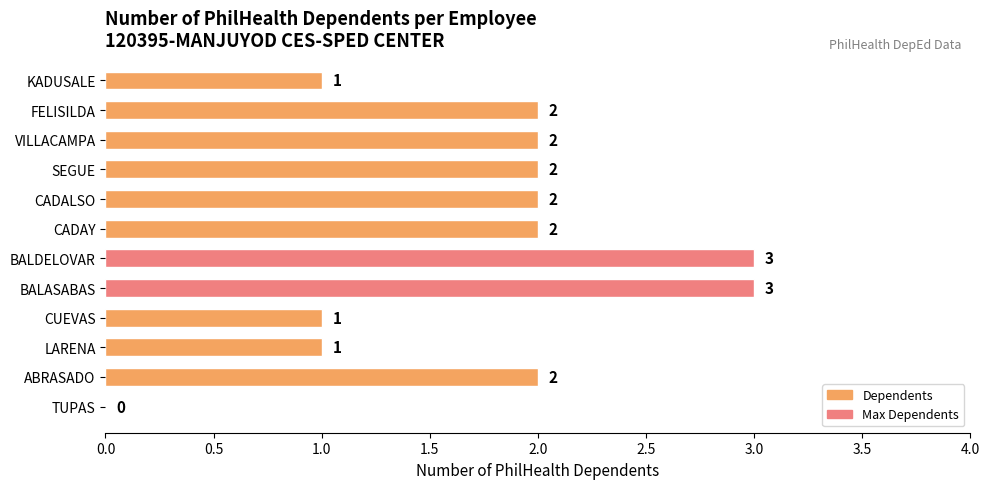

Is it true that the value at TUPAS is 0?

True